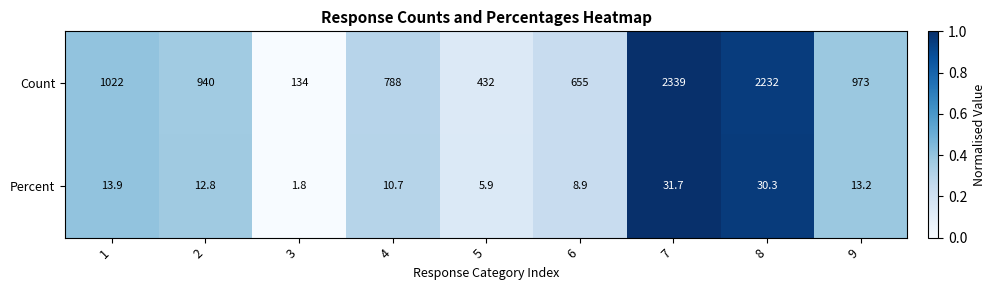

What is the sum of all Percent values?

129.2